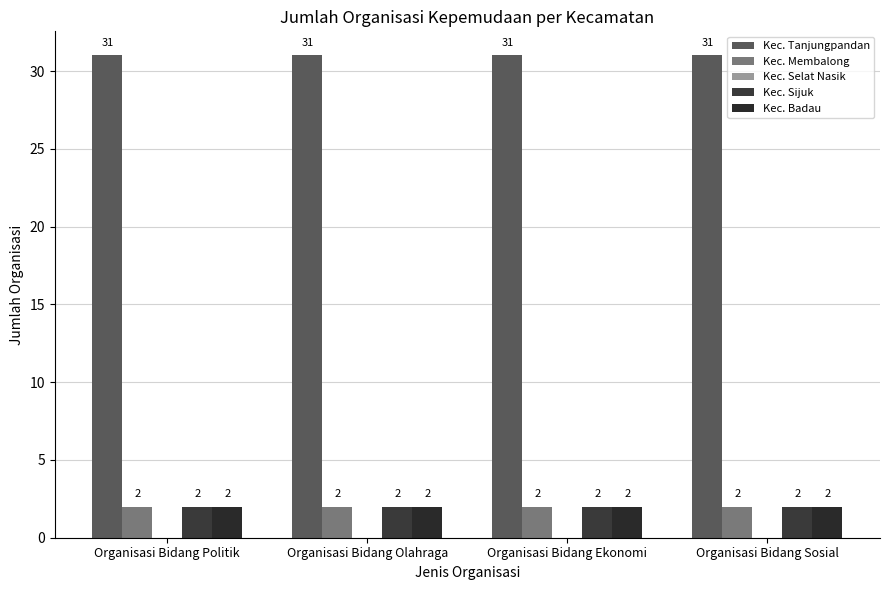

Are the bars horizontal?

No